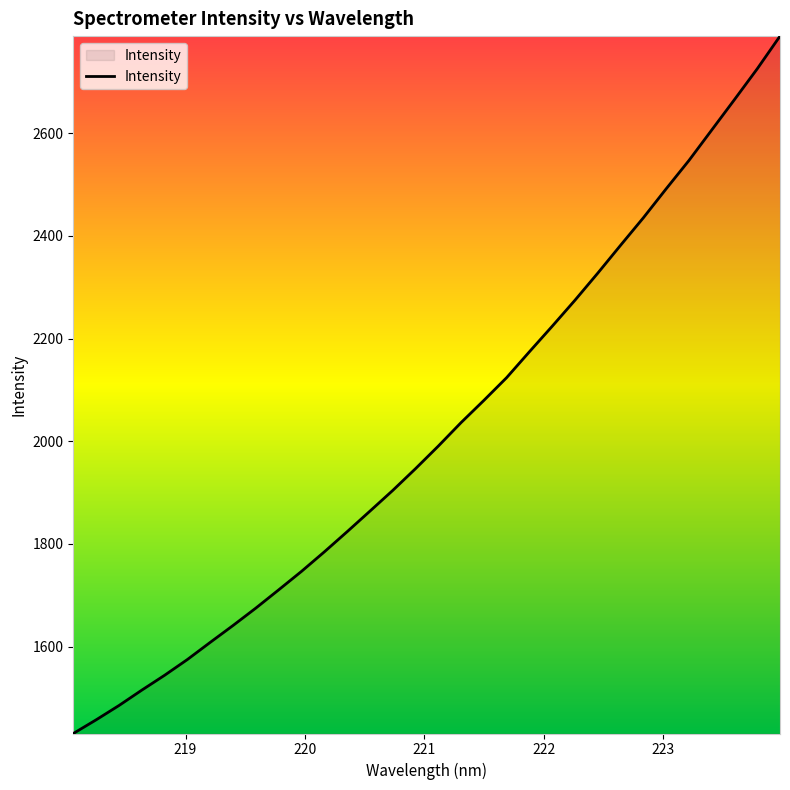

What is the difference between the maximum and minimum values?

1358.7